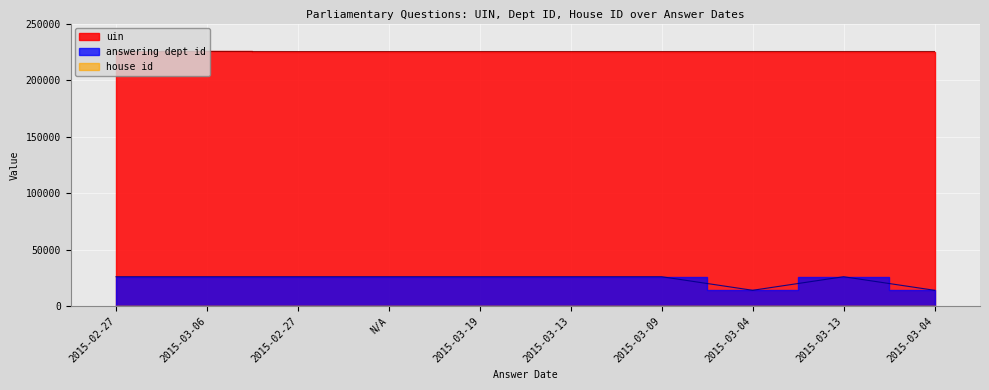

What is the value of the answering dept id point at the 3rd from the left?

26000